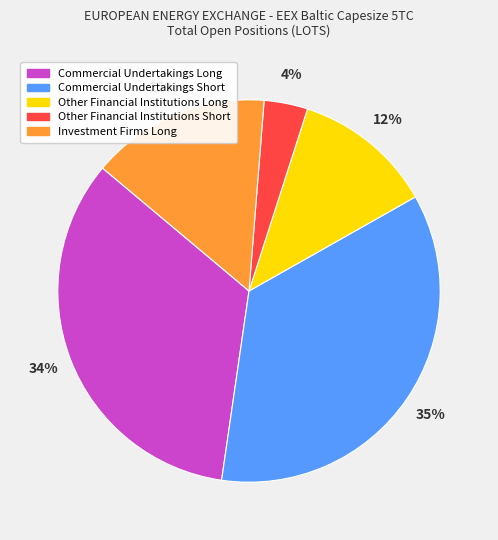

To the nearest percent, what is the combined percentage of Commercial Undertakings Short and Other Financial Institutions Short?

39%